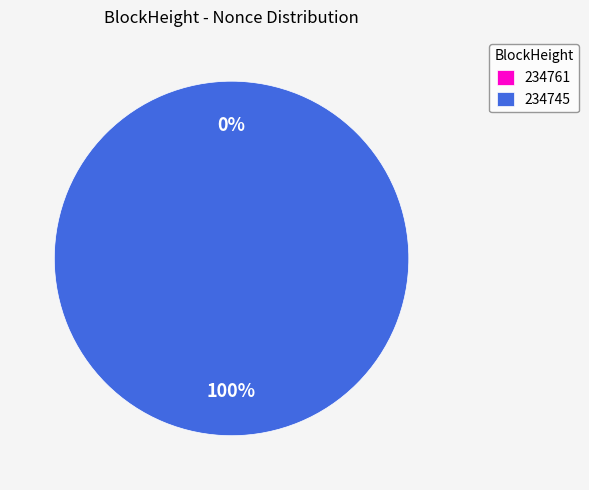

Rank the categories by value from highest to lowest.

234745, 234761